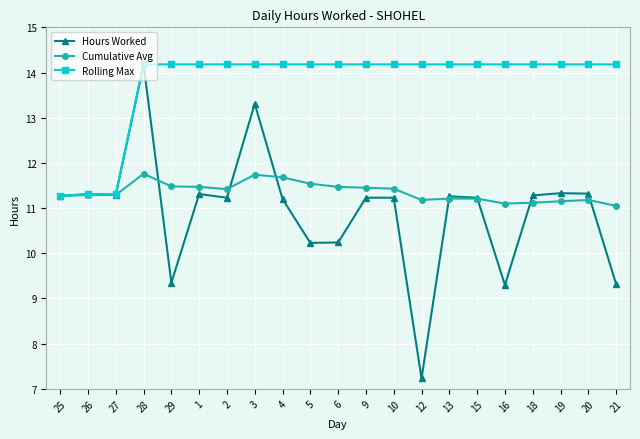

Is the value of Cumulative Avg at 10 greater than the value of Rolling Max at 28?

No